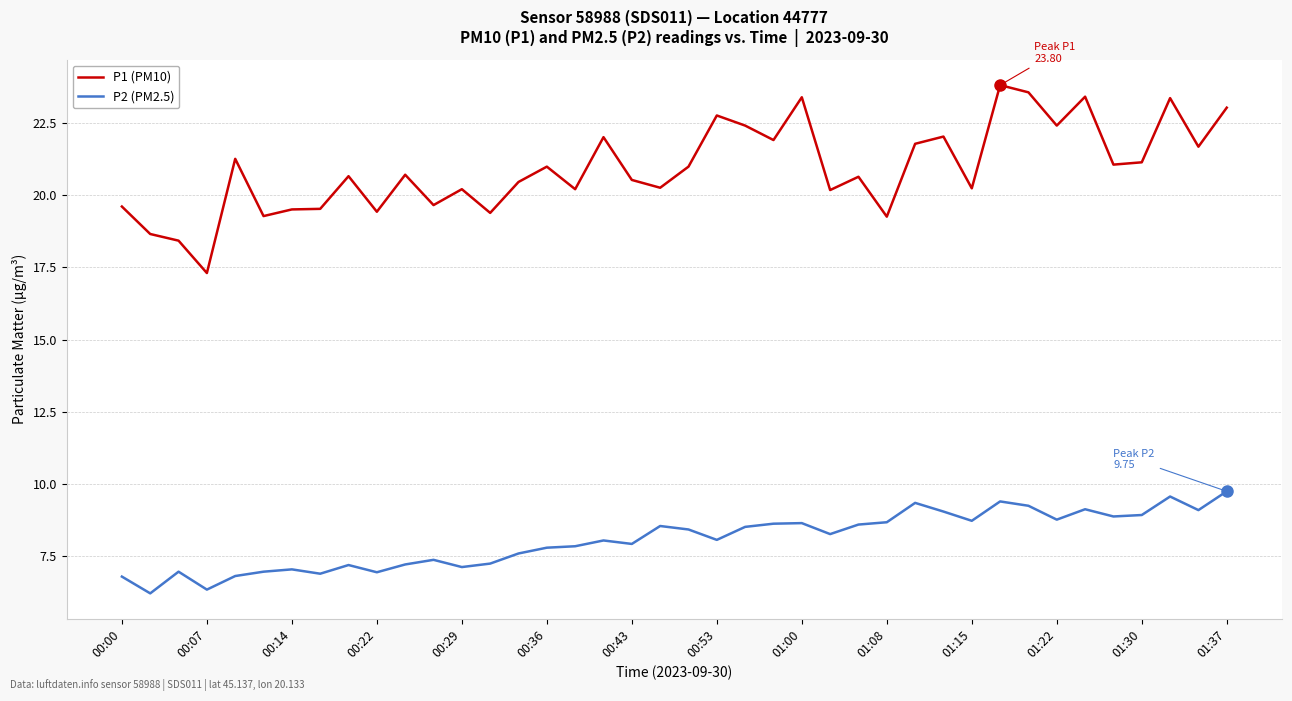

What is the difference between the maximum and minimum values in the P1 (PM10) series?

6.5